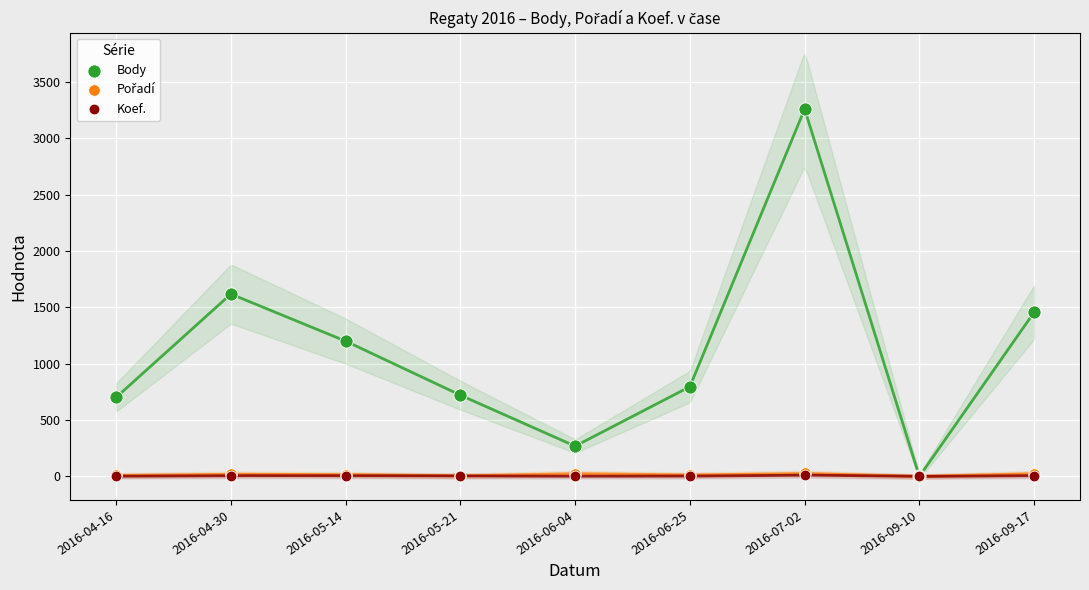

Which series contains the highest Y value?

Body